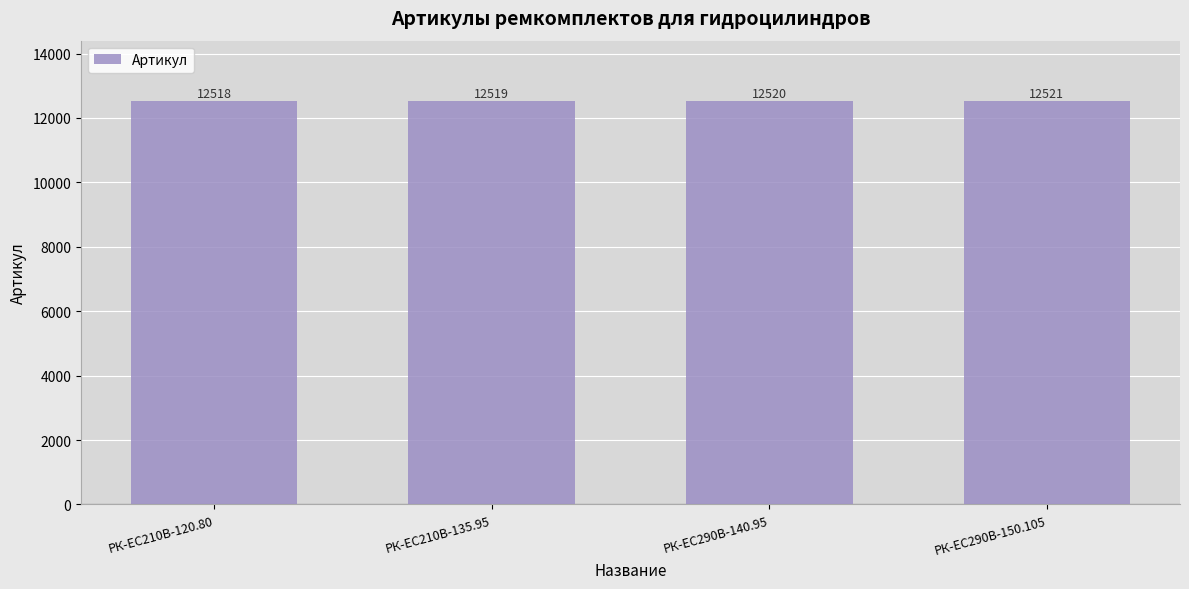

The value at РК-ЕС290В-140.95 is 3528. True or false?

False